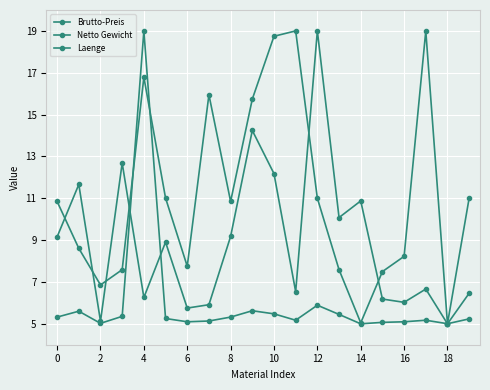

Reading left to right, transcribe all the data shown in this chart.

Brutto-Preis: 9.2	11.7	5.1	12.7	6.3	8.9	5.8	5.9	9.2	14.2	12.2	6.5	19.0	10.1	10.9	6.2	6.0	6.7	5.0	6.5
Netto Gewicht: 5.3	5.6	5.0	5.4	19.0	5.3	5.1	5.1	5.3	5.6	5.5	5.2	5.9	5.4	5.0	5.1	5.1	5.2	5.0	5.2
Laenge: 10.8	8.6	6.9	7.6	16.8	11.0	7.8	15.9	10.8	15.7	18.7	19.0	11.0	7.6	5.0	7.5	8.2	19.0	5.0	11.0